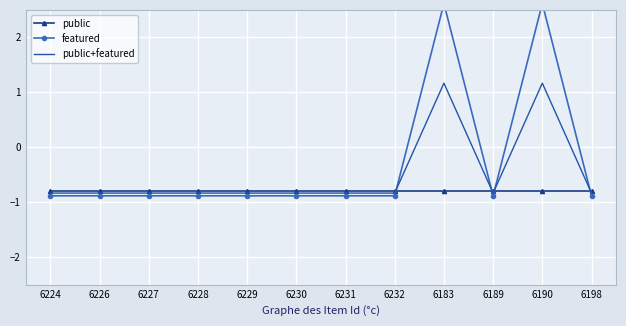

Is the value of featured at 6232 greater than the value of public at 6231?

No